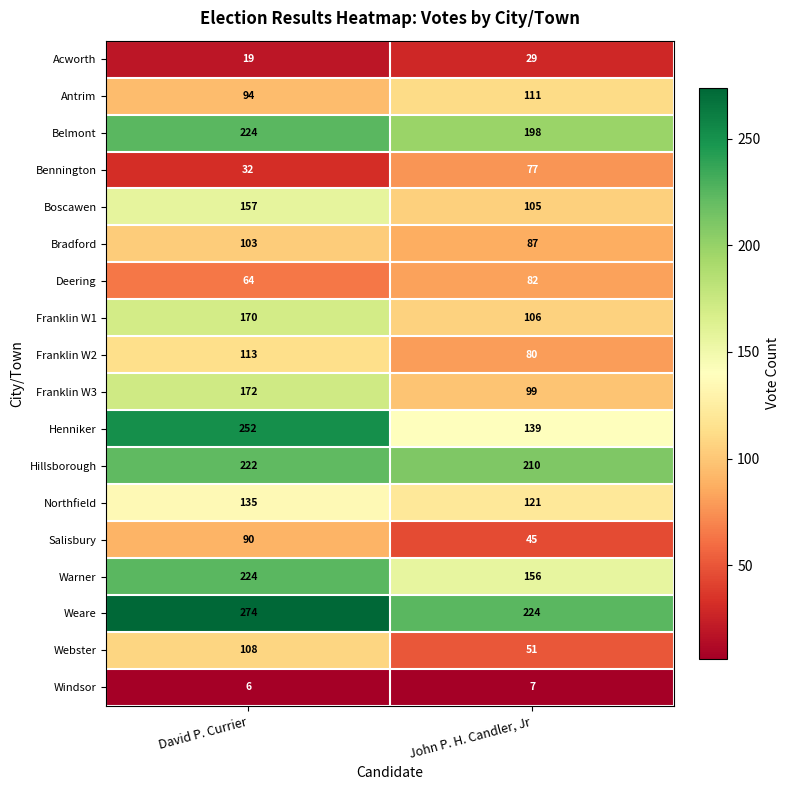

Count the number of categories in the chart.

2